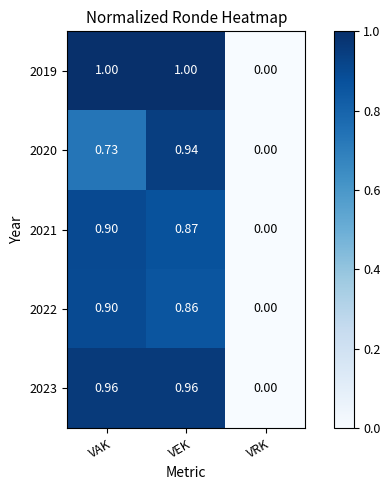

At which category is the sum across all series the highest?

VEK